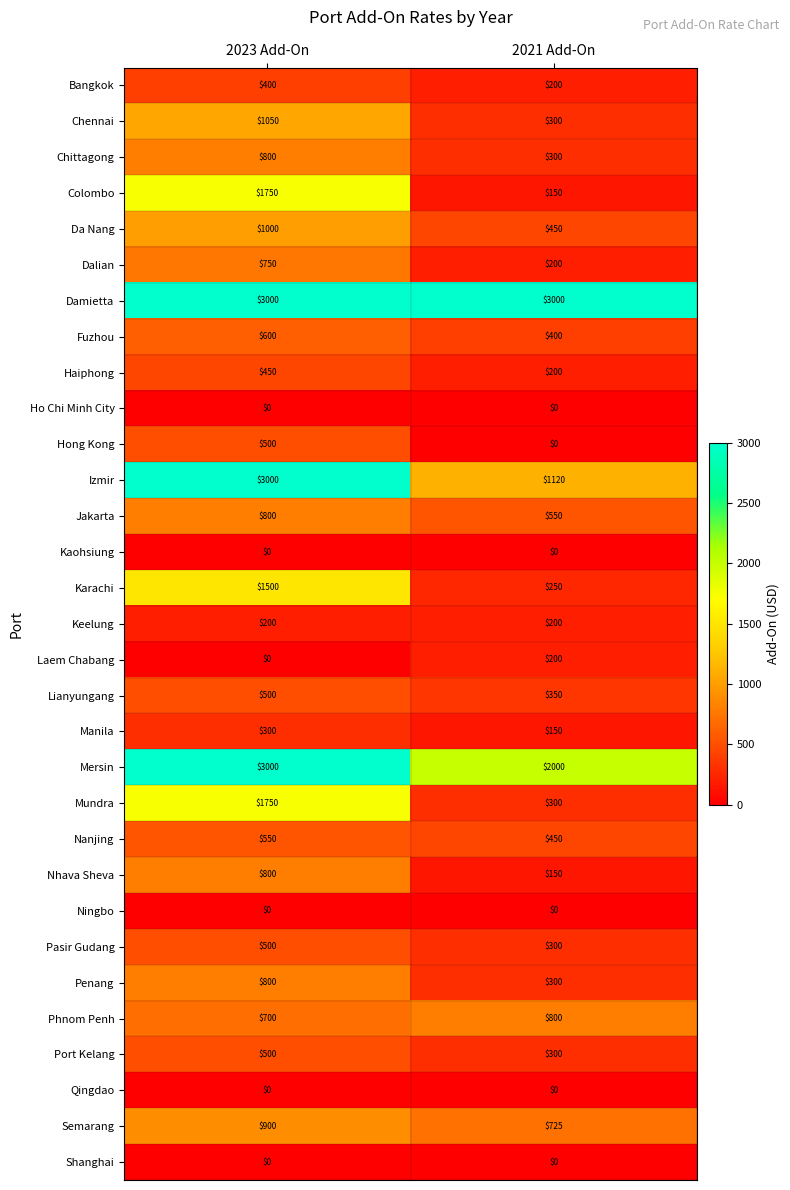

At which category is the sum across all series the highest?

2023 Add-On